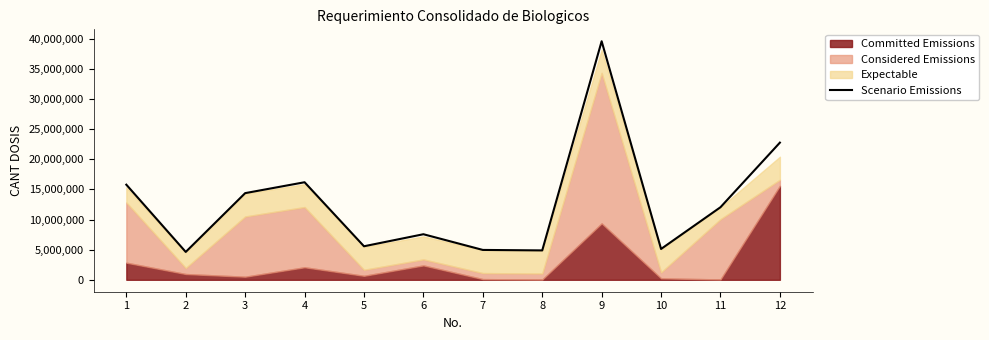

Where is the first local minimum?

2